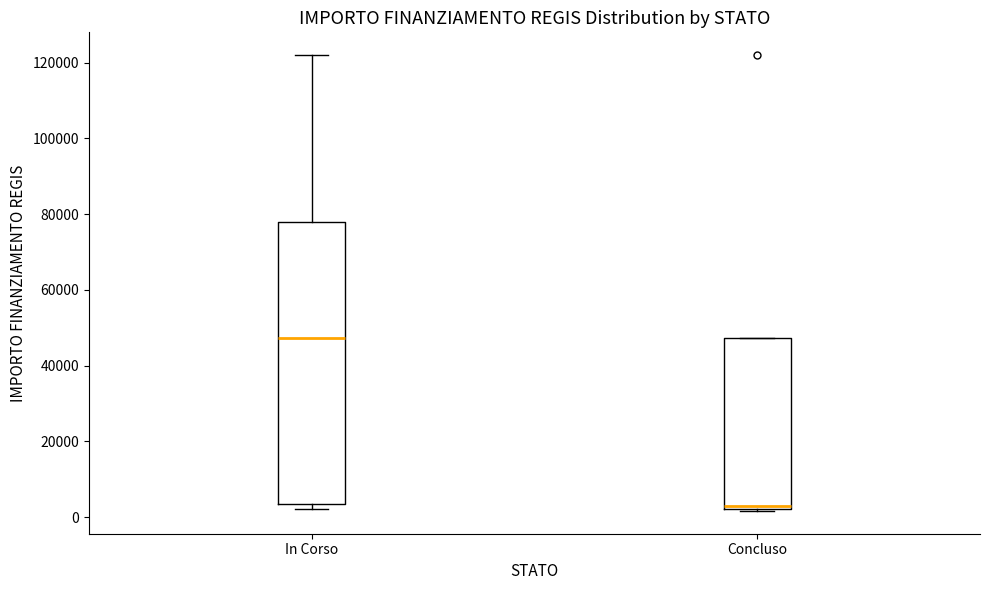

Which box is the tallest, from its lower edge to its upper edge?

In Corso